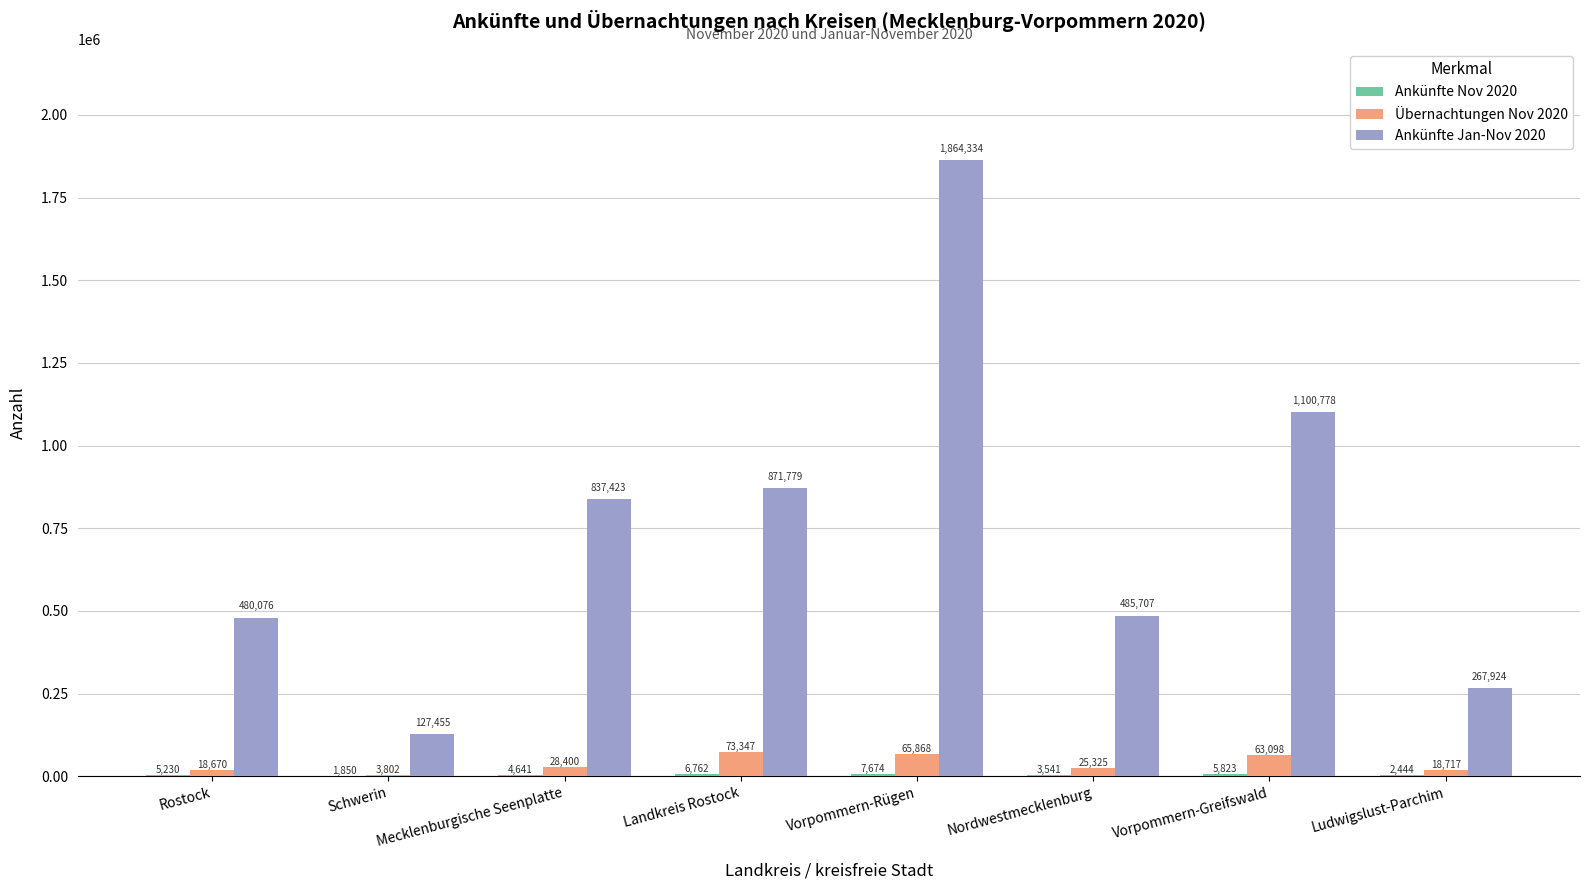

Count the number of categories in the chart.

8